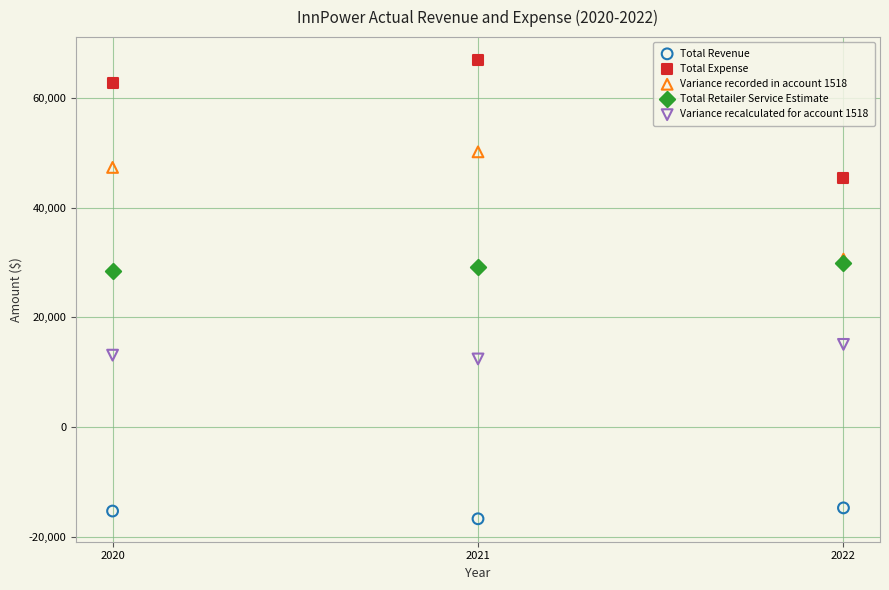

Which series contains the highest Y value?

Total Expense